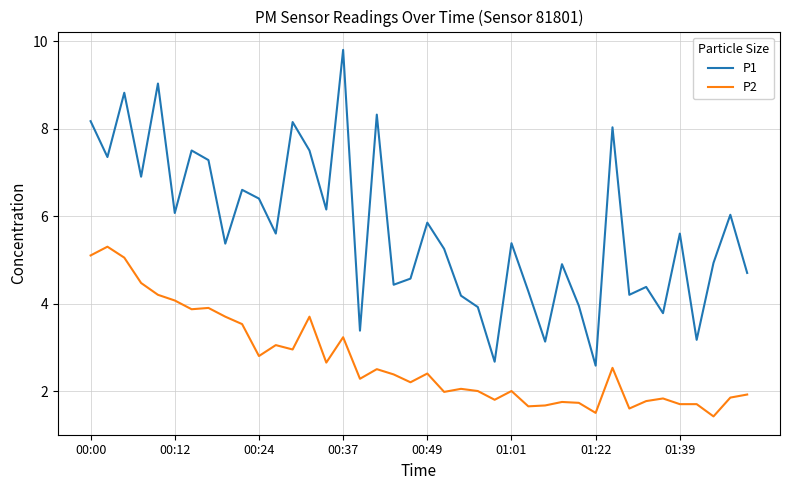

List the series in order of their overall mean, highest first.

P1, P2